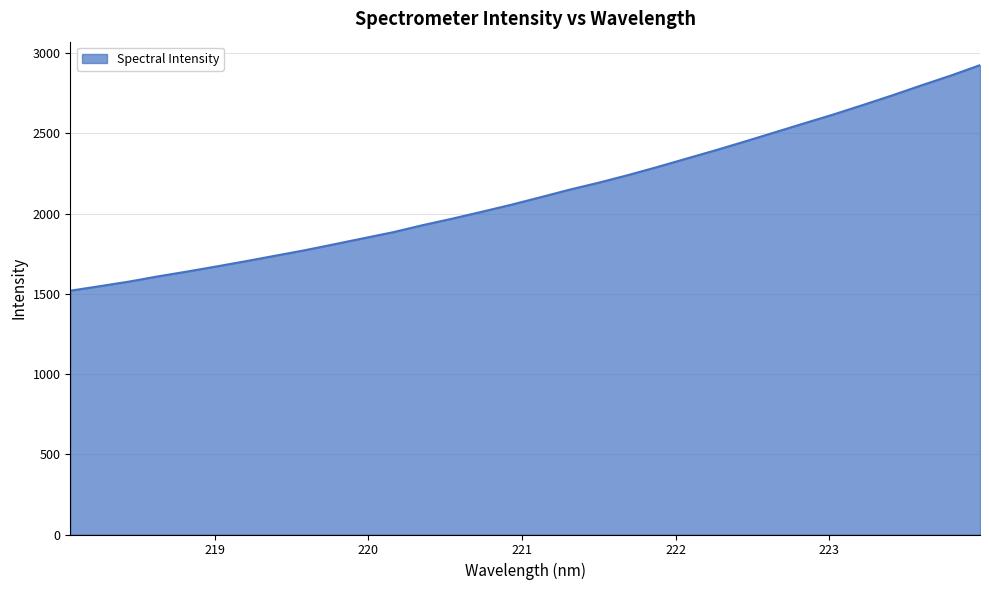

What is the greatest value displayed?

2924.5